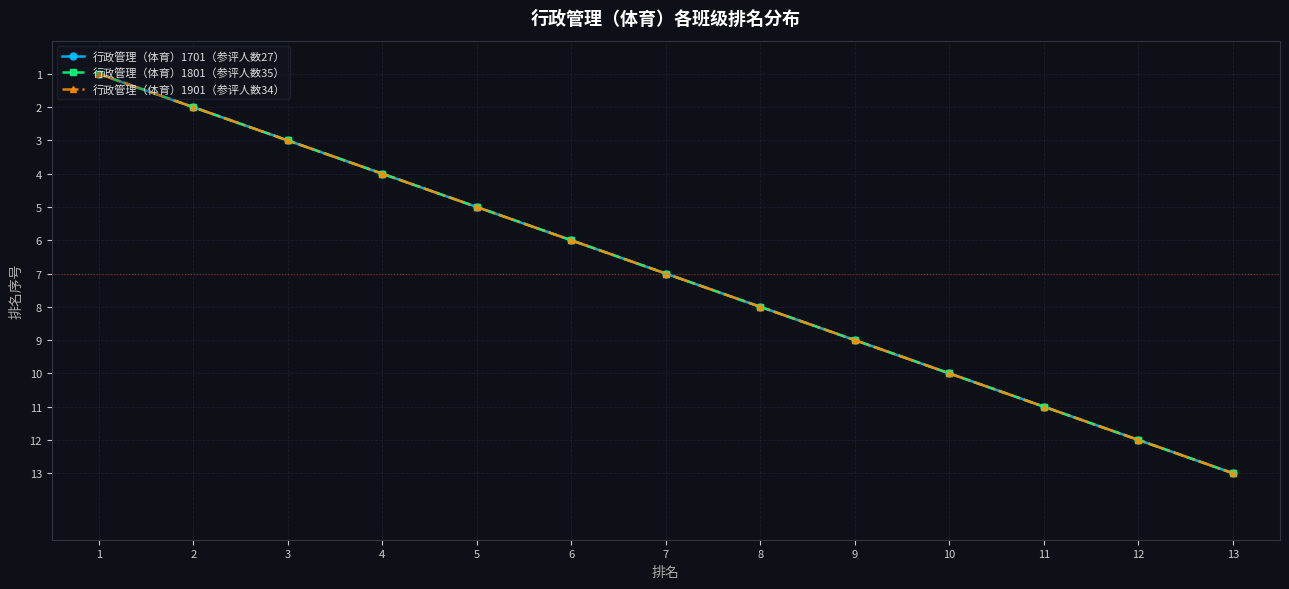

What is the sum of the 行政管理（体育）1801（参评人数35） values at 13 and 1?

14